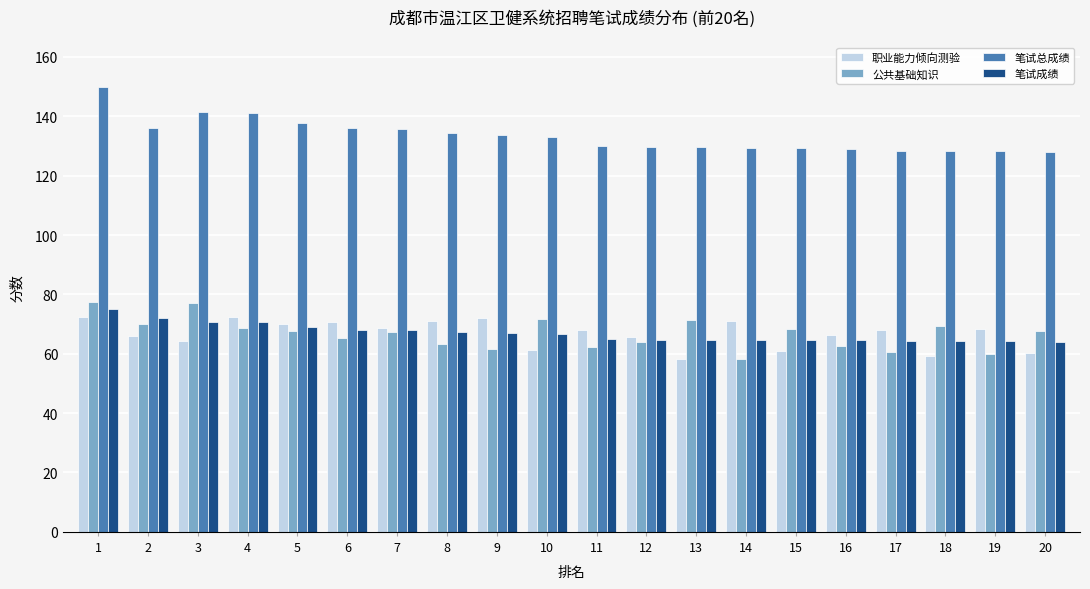

What is the value of the 笔试成绩 bar at the 15th from the left?

64.7